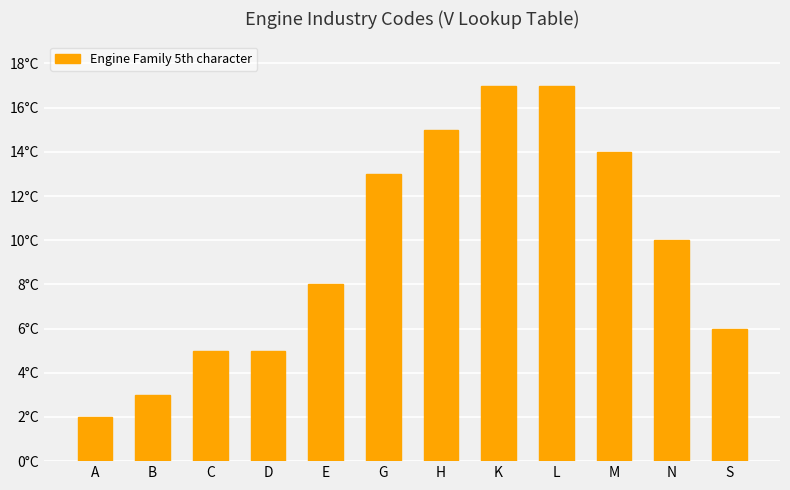

Which has a higher value, H or G?

H